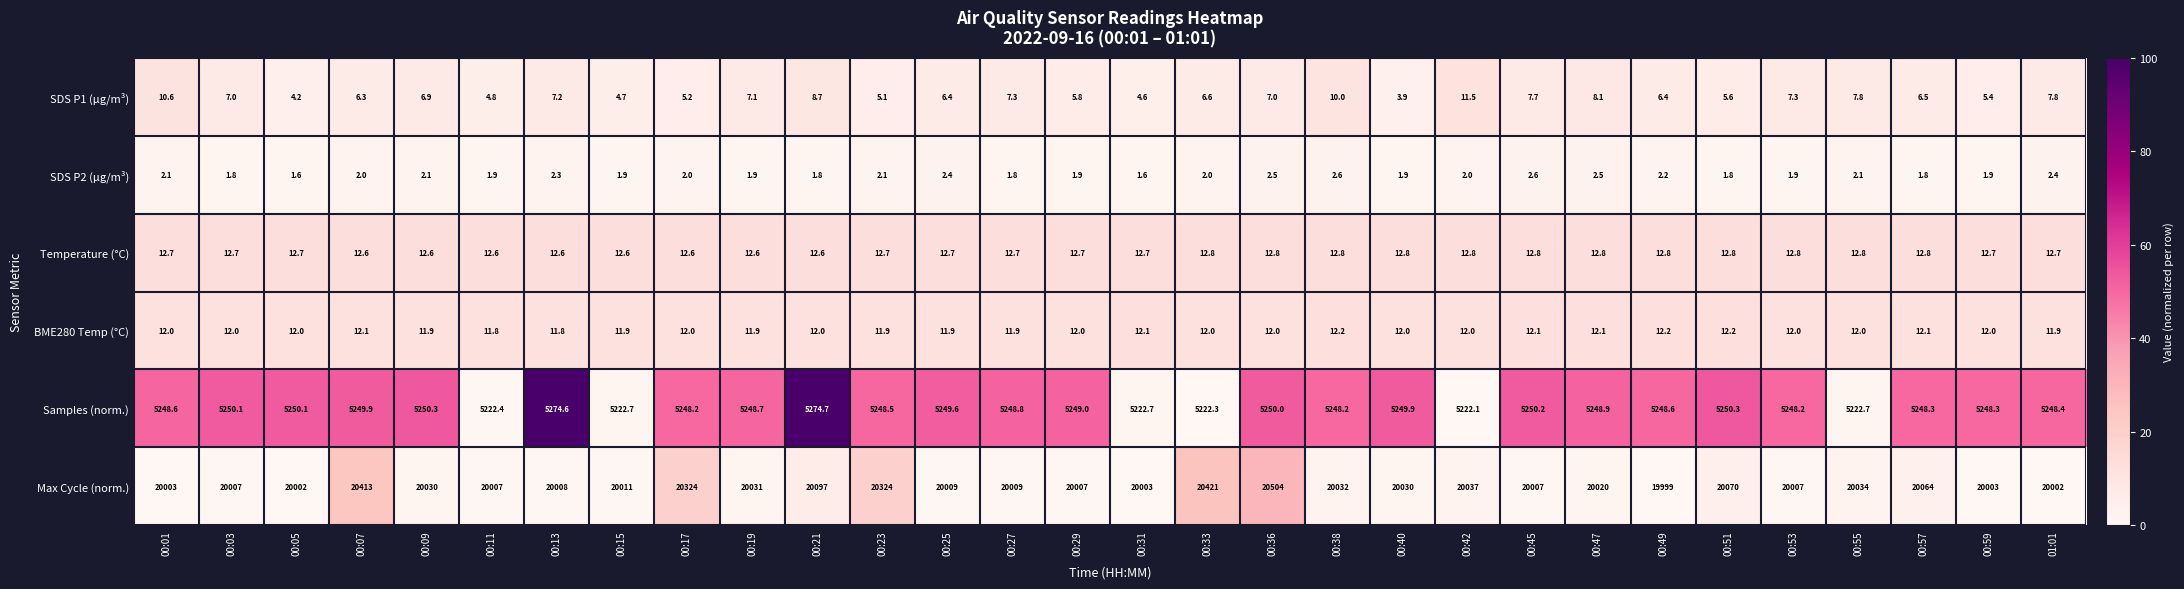

Rank the series by their maximum value, from lowest to highest.

SDS P2 (µg/m³), SDS P1 (µg/m³), BME280 Temp (°C), Temperature (°C), Samples (norm.), Max Cycle (norm.)